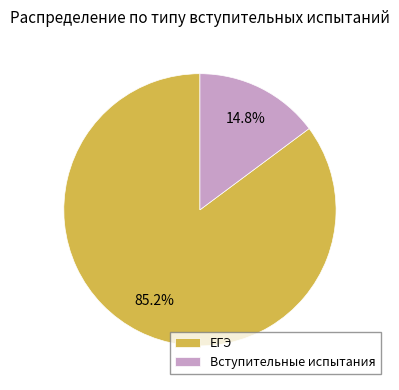

Rank the categories by value from lowest to highest.

Вступительные испытания, ЕГЭ